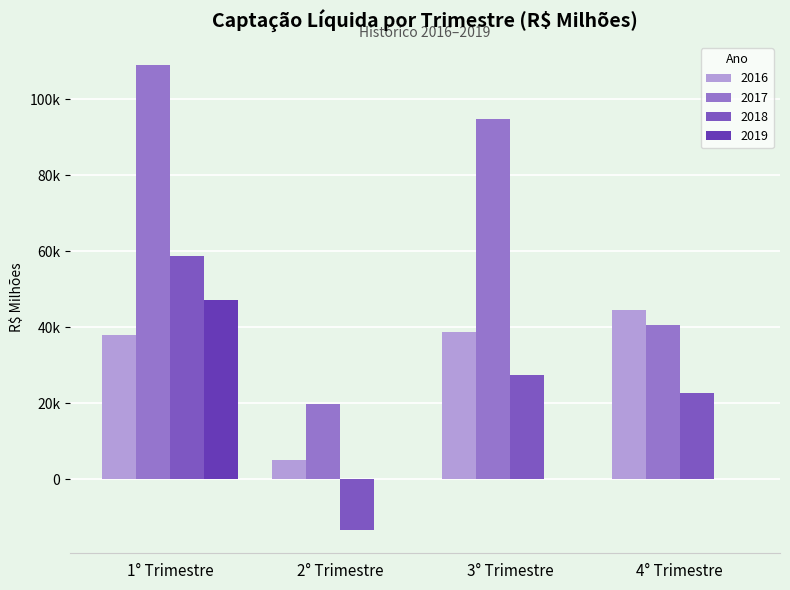

What is the total value across all series at 4° Trimestre?

107798.1